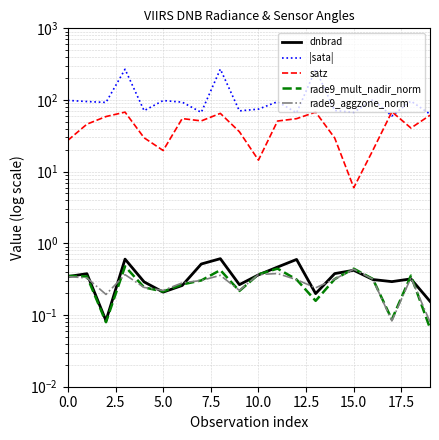

What is the maximum value shown in the chart?

269.7